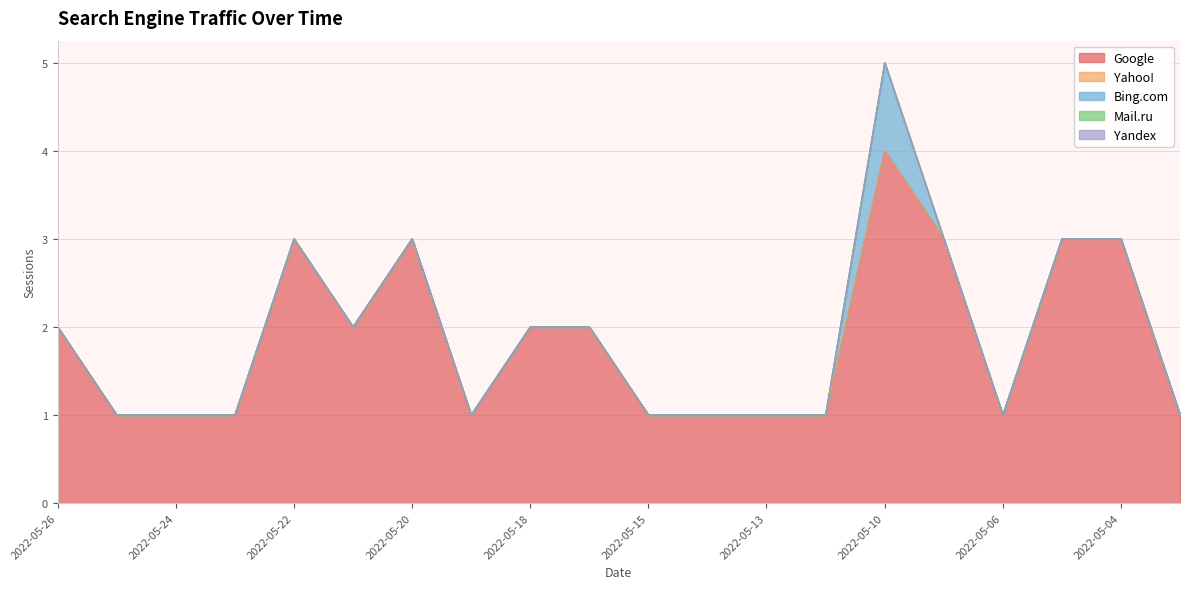

At how many categories does at least one series exceed 1?

10